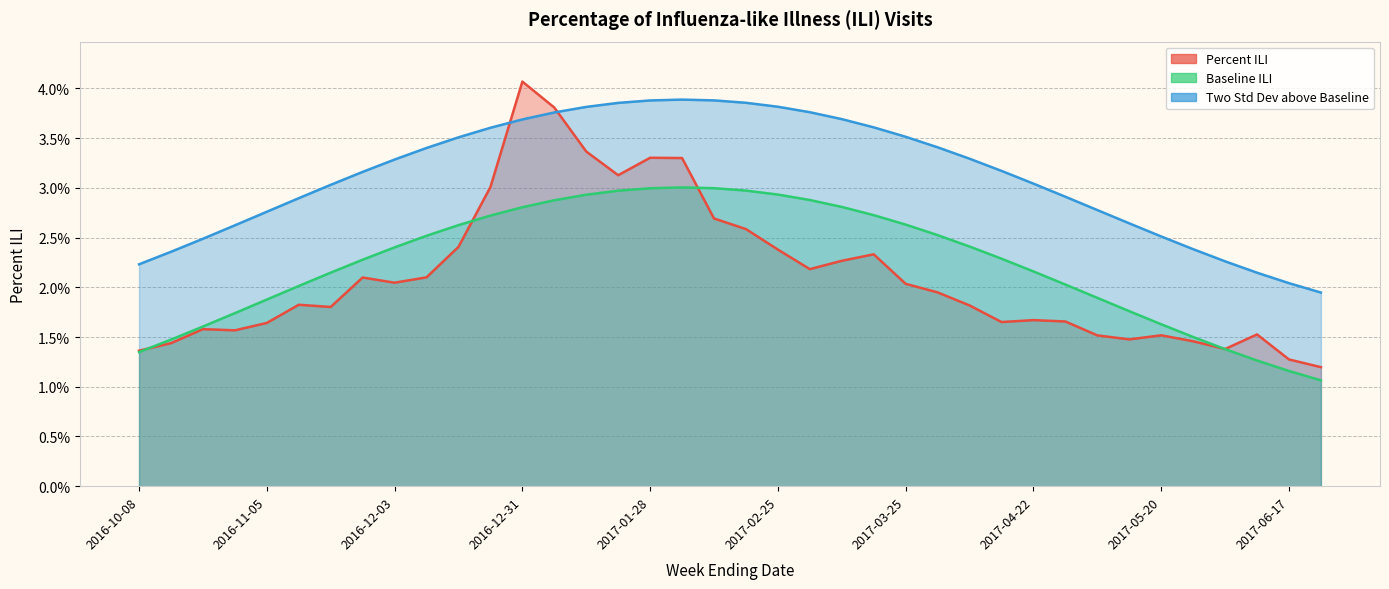

At which category does the chart reach its peak across all series?

2016-12-31